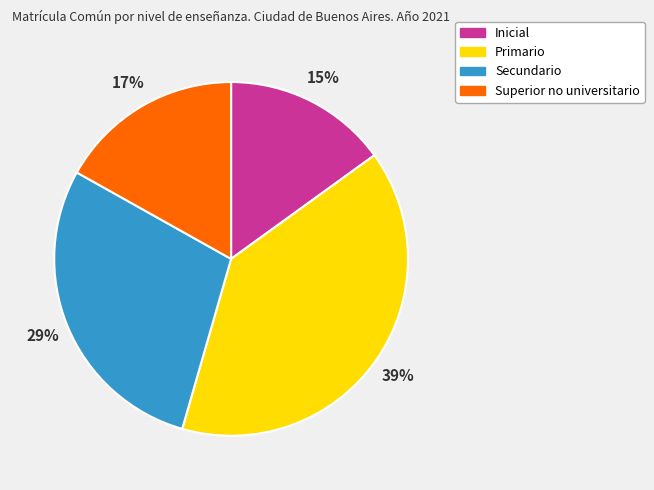

To the nearest percent, what is the difference between the largest and smallest slice percentages?

24%